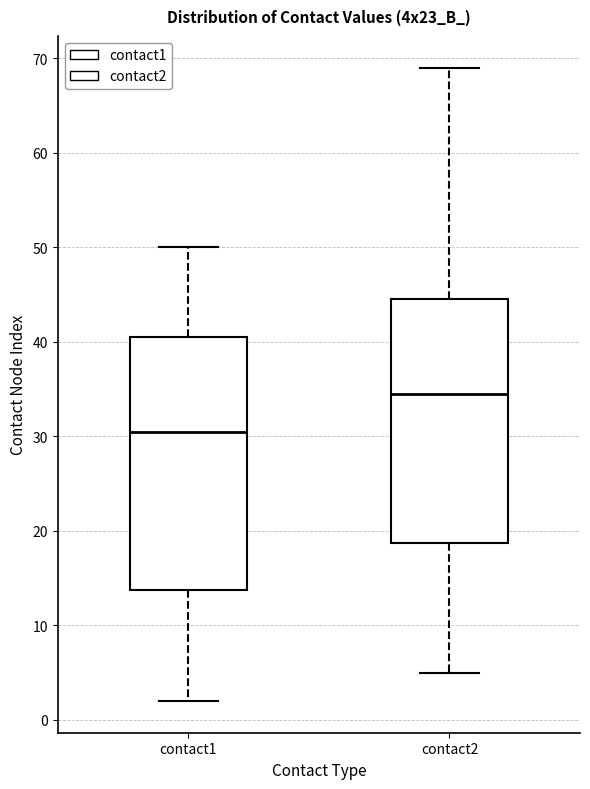

Which box has the highest median line?

contact2